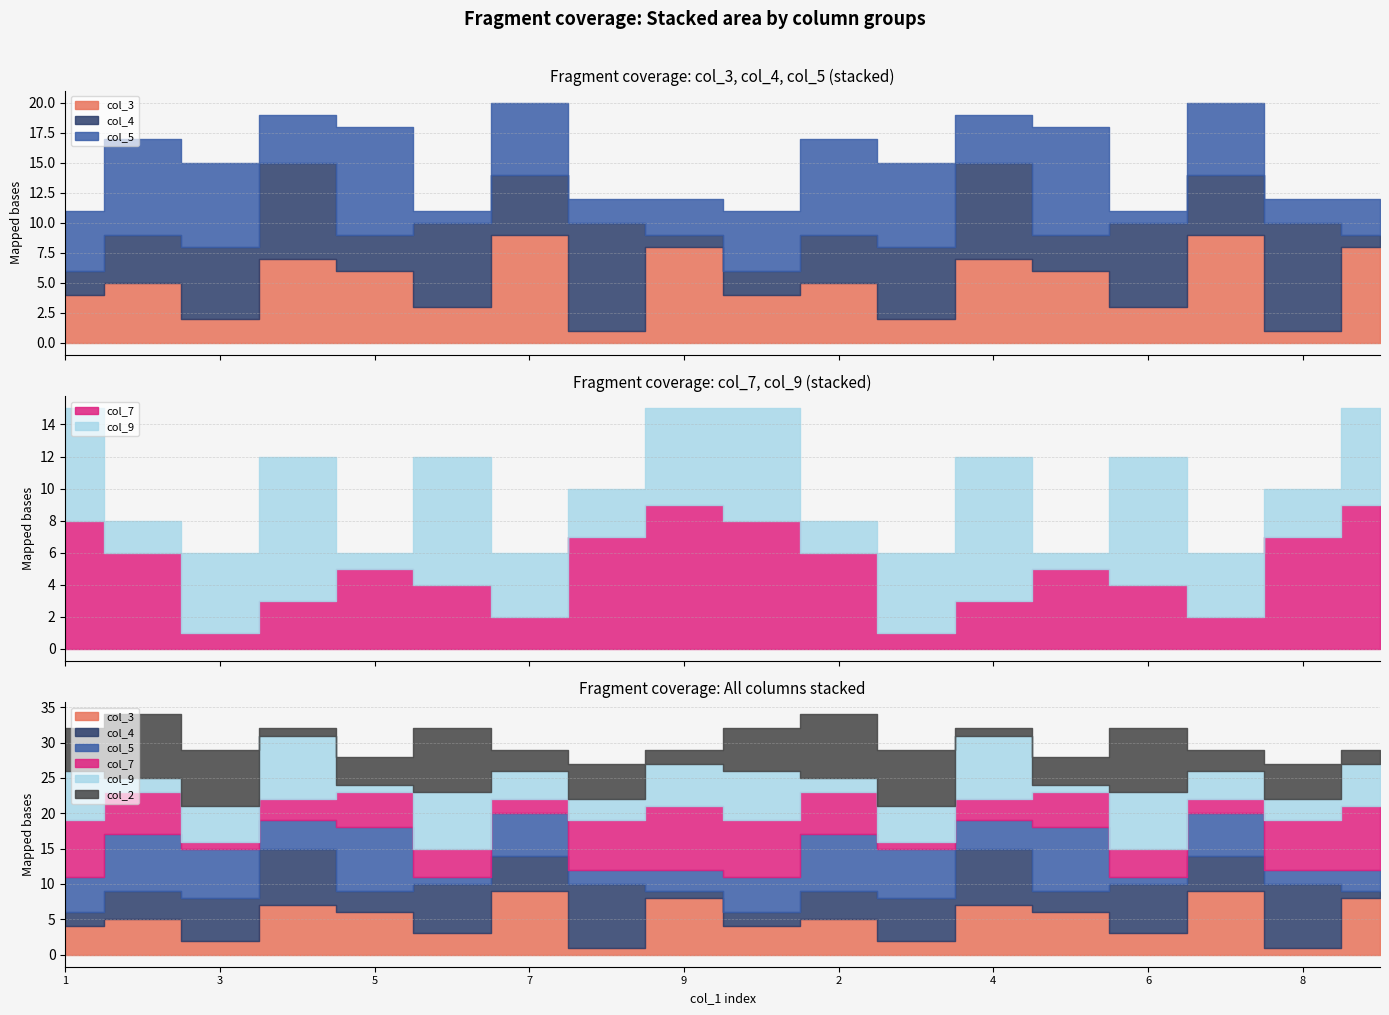

True or false: col_3 has more than 2 interior local peaks.

True